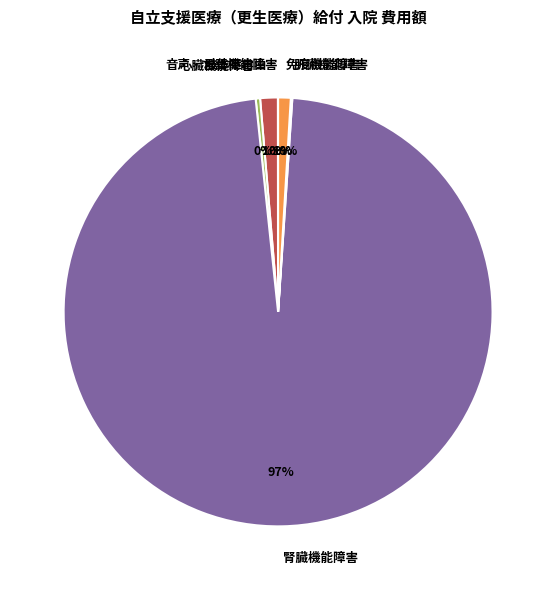

To the nearest percent, what is the average slice percentage?

17%